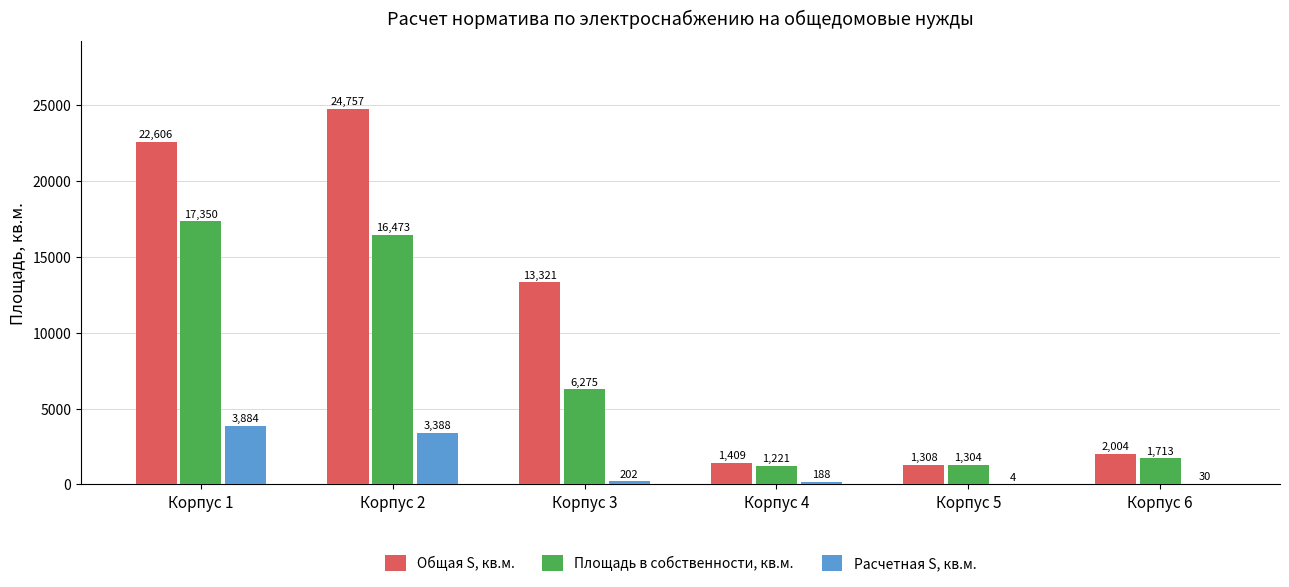

At which category does the chart reach its peak across all series?

Корпус 2